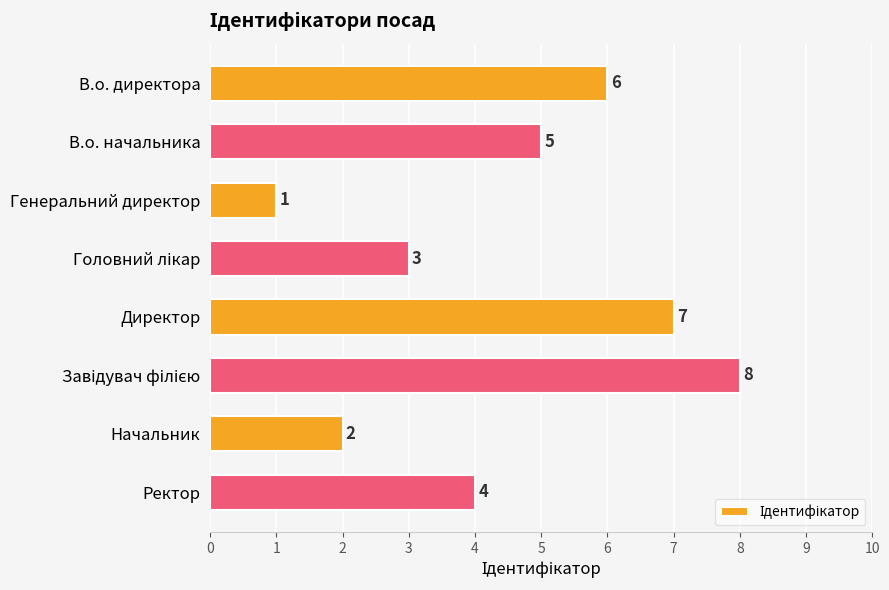

How many bars are there in total?

8